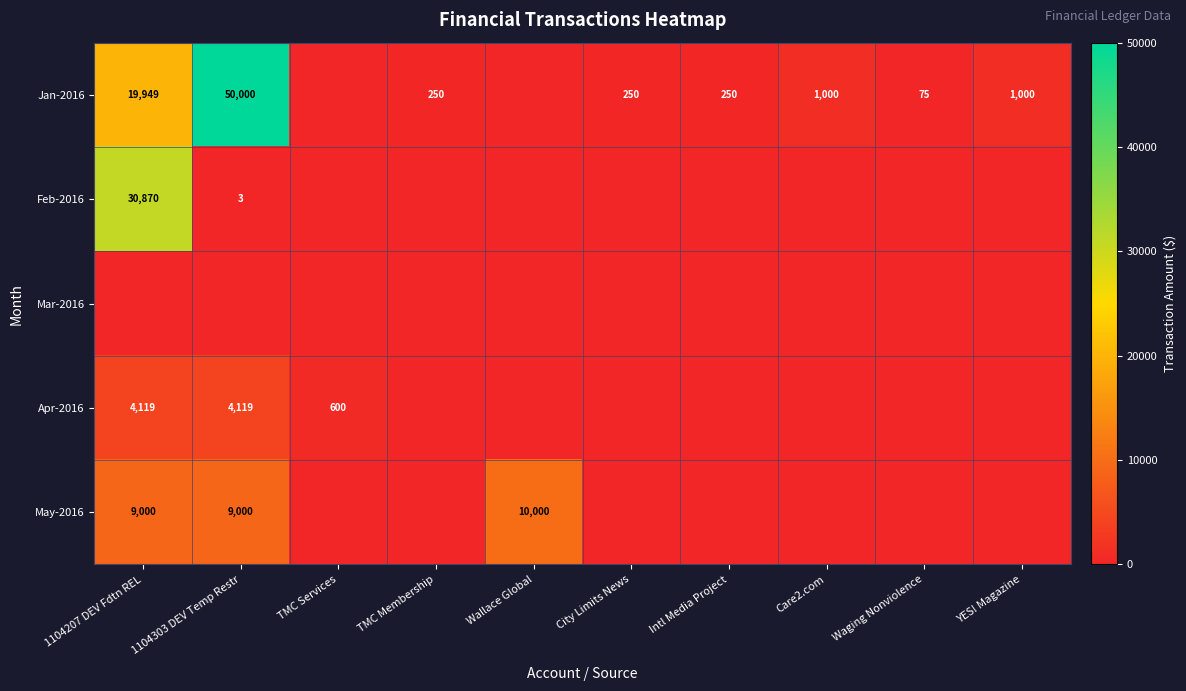

Is it true that Feb-2016 equals 2 at 1104303 DEV Temp Restr?

False